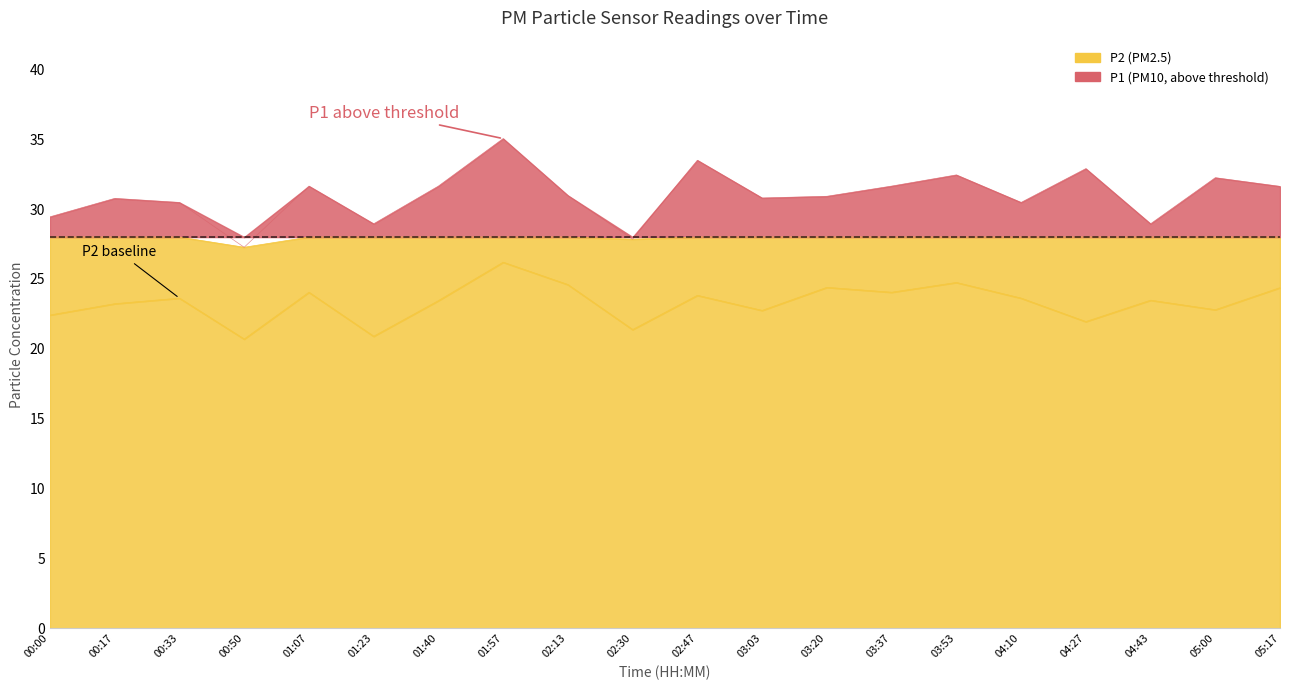

How many series are shown in this chart?

2